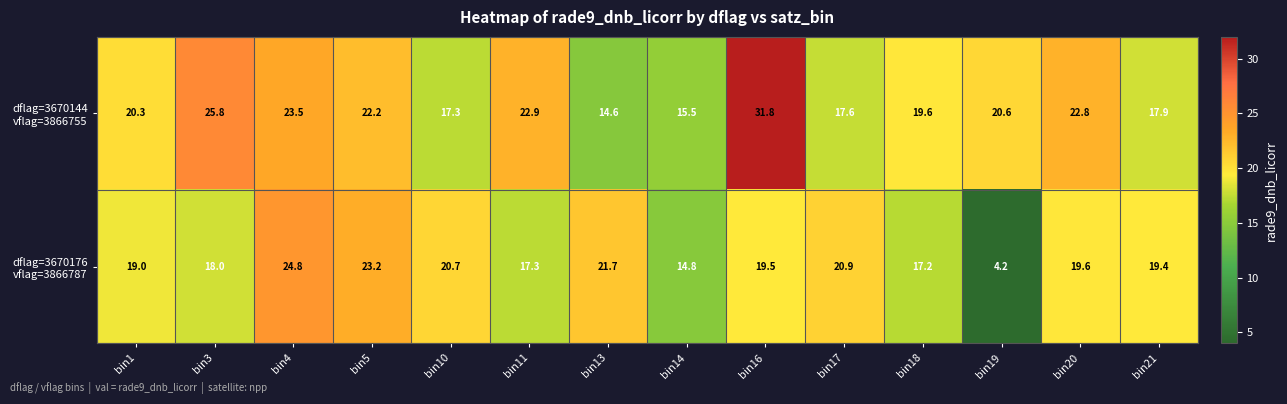

At how many categories does at least one series exceed 11?

14